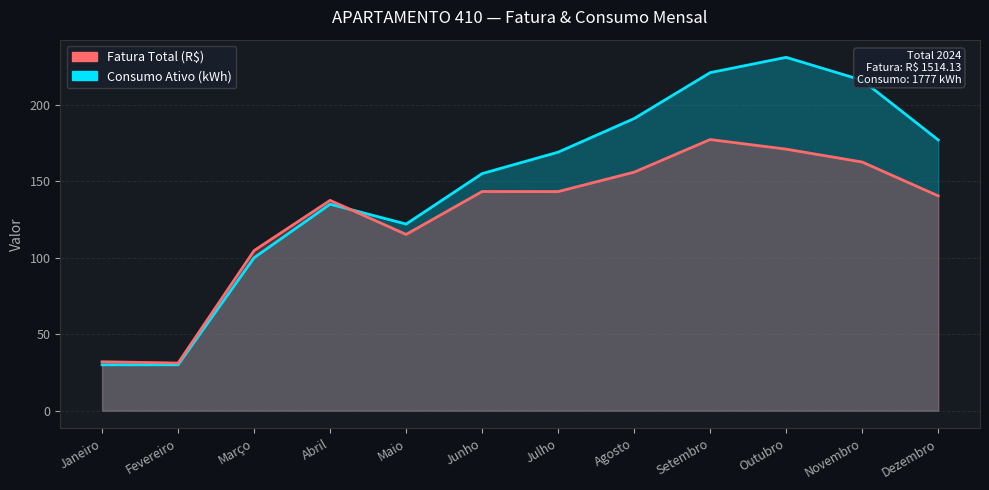

Count the number of categories in the chart.

12